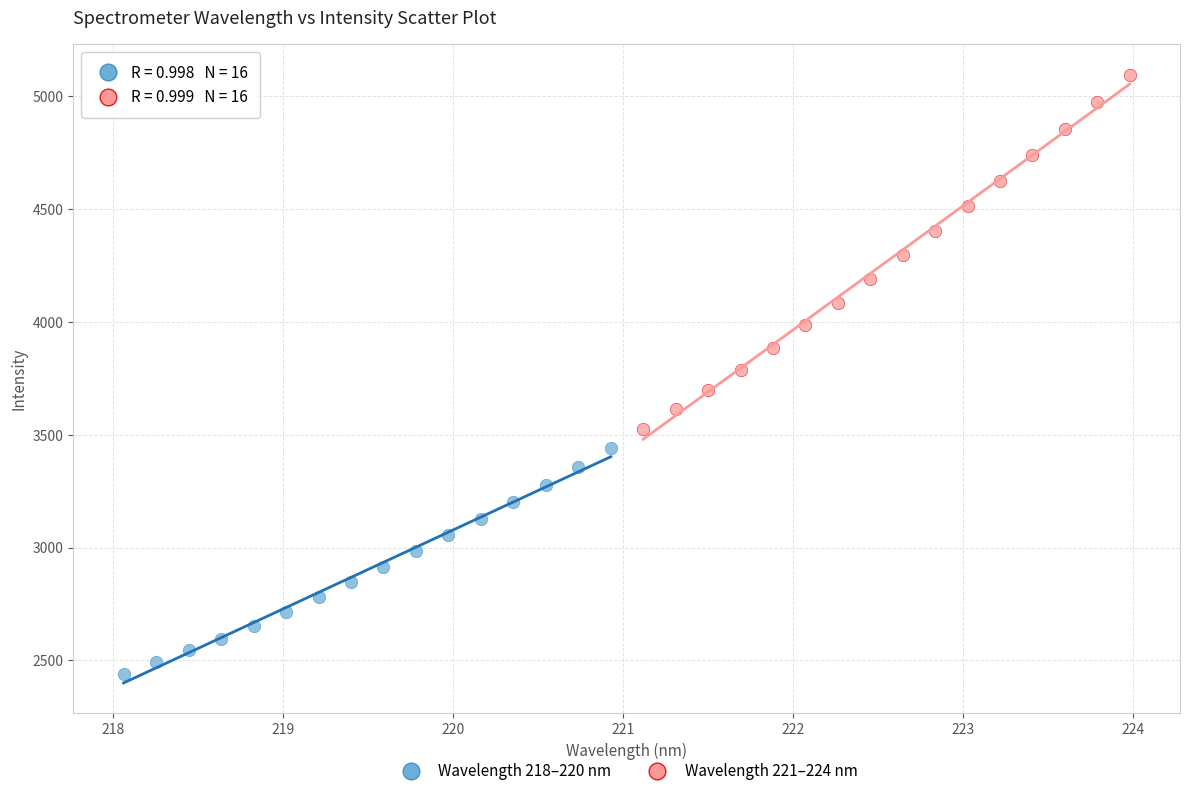

Which series reaches the maximum Y coordinate?

Wavelength 221–224 nm